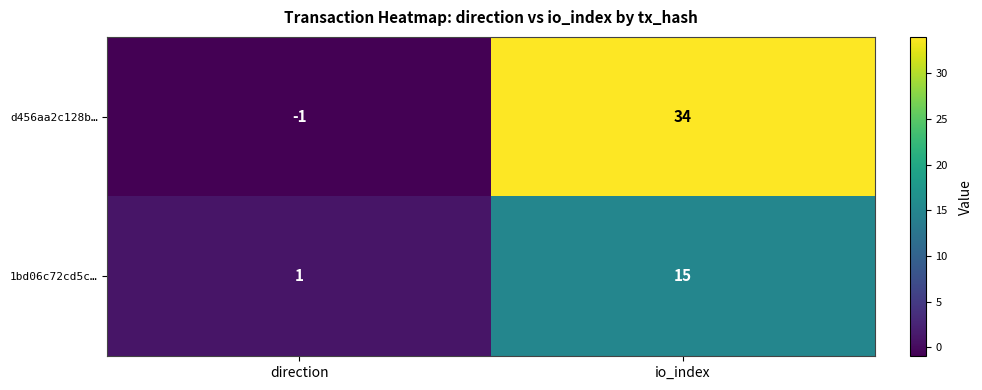

Which series has the largest range (max minus min)?

d456aa2c128b…